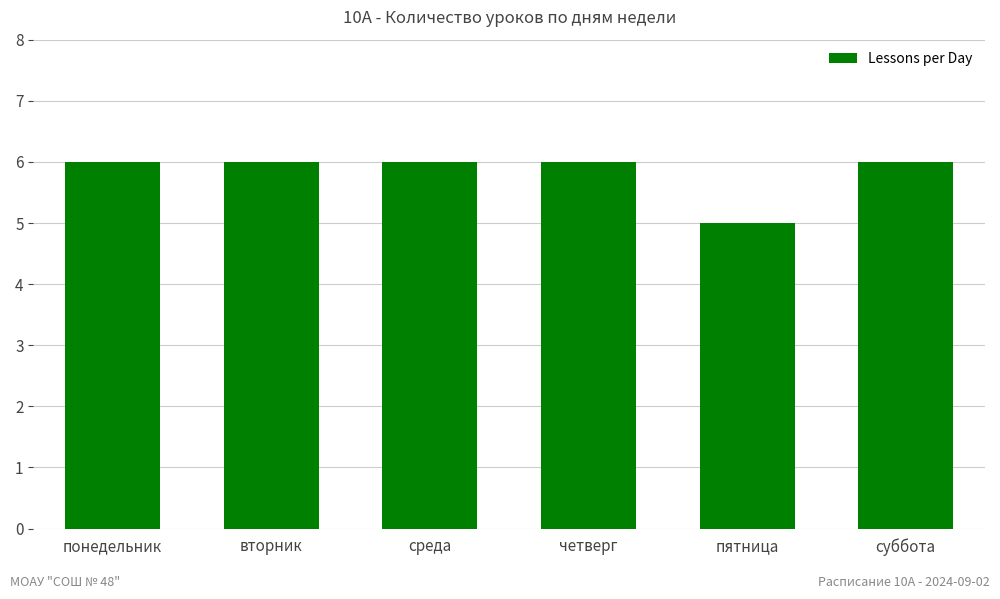

Which category has the lowest value across all series?

пятница